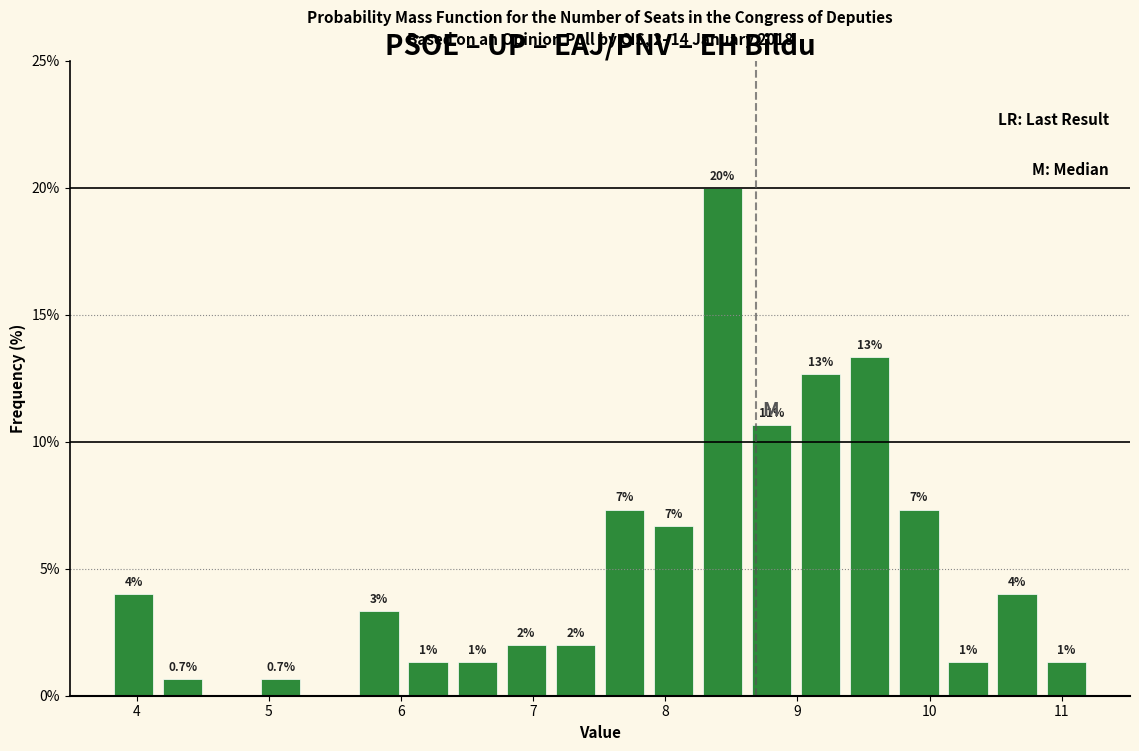

Read against the x-axis, roughly where is the centre of the tallest bar?

8.4